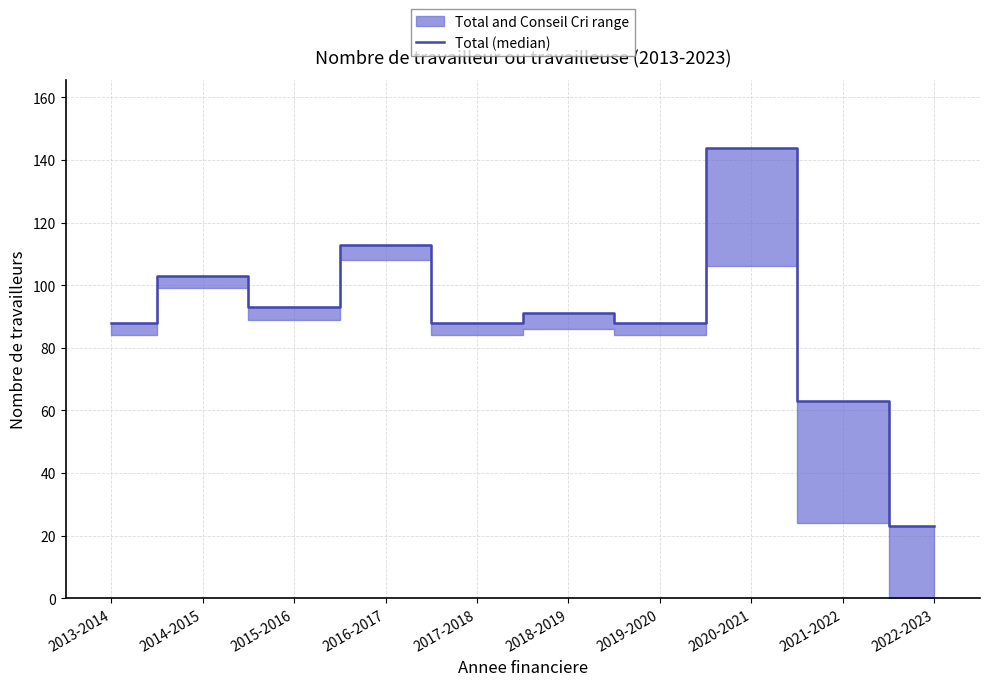

What is the change in value from 2015-2016 to 2018-2019?

-2